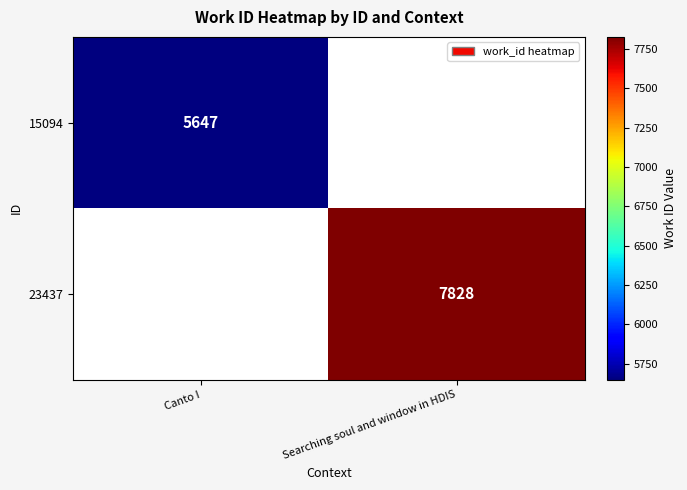

The 23437 series shows 11212 at Searching soul and window in HDIS. True or false?

False